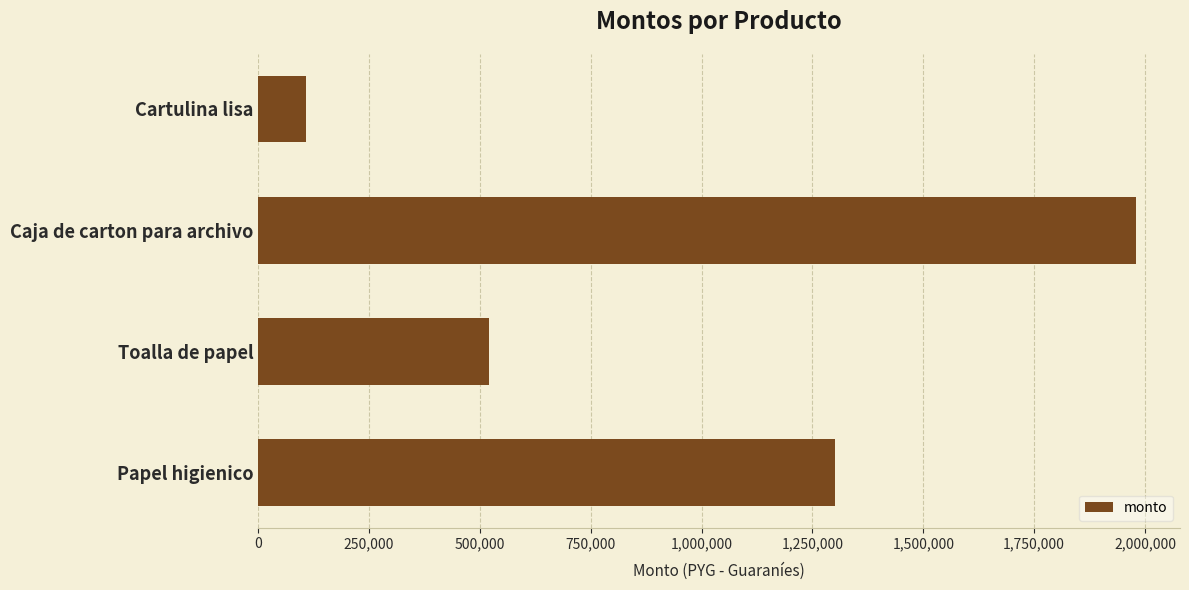

Rank the categories by value from highest to lowest.

Caja de carton para archivo, Papel higienico, Toalla de papel, Cartulina lisa